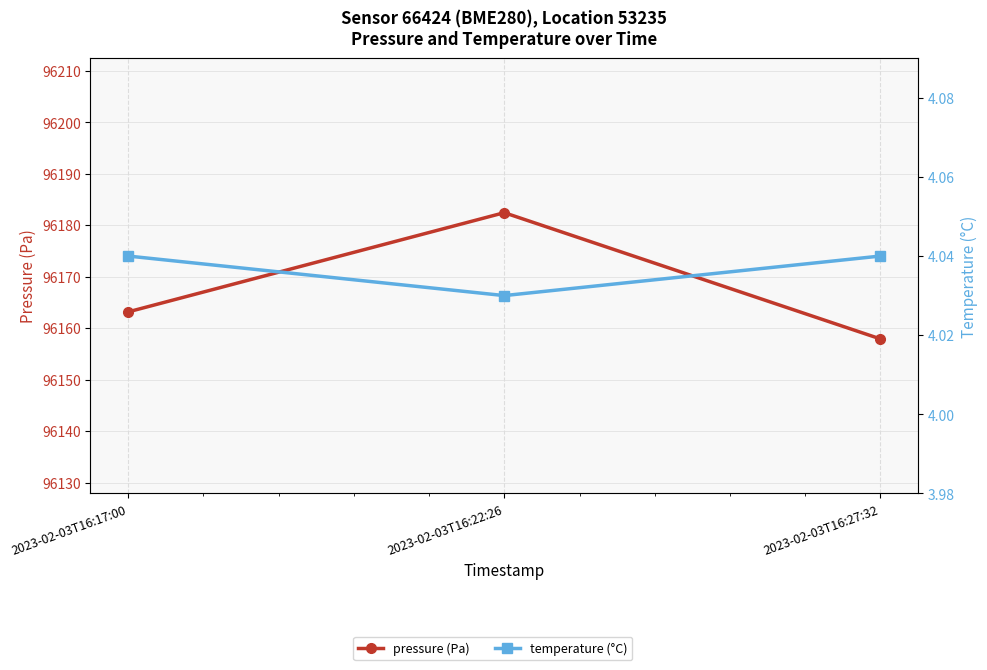

Reading left to right, transcribe all the data shown in this chart.

pressure (Pa): 96163.2	96182.4	96157.9
temperature (°C): 4.0	4.0	4.0